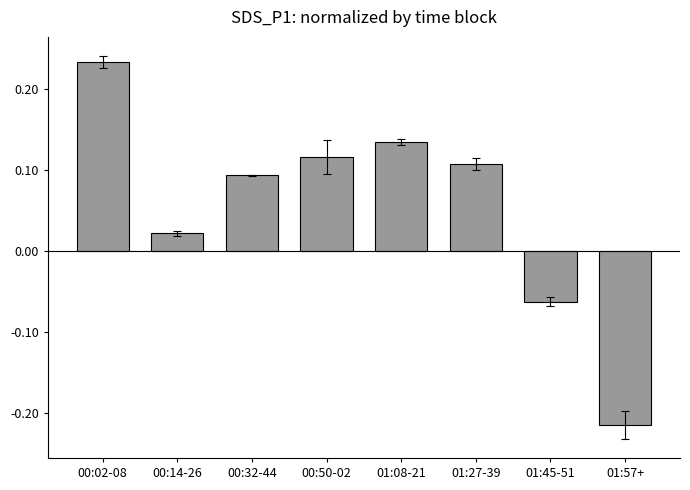

What is the sum of all values?

0.4